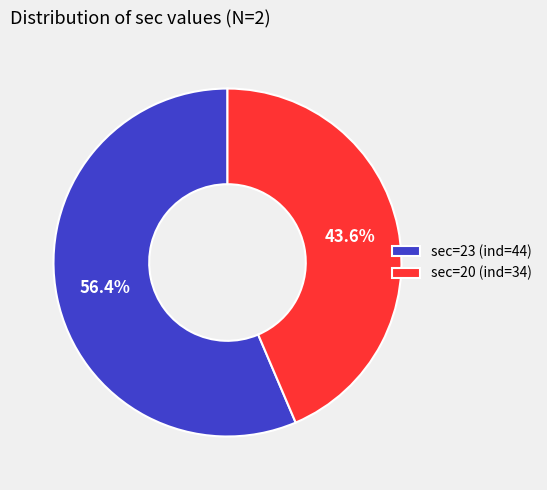

To the nearest percent, what is the difference between the sec=20 (ind=34) and sec=23 (ind=44) slice percentages?

13%